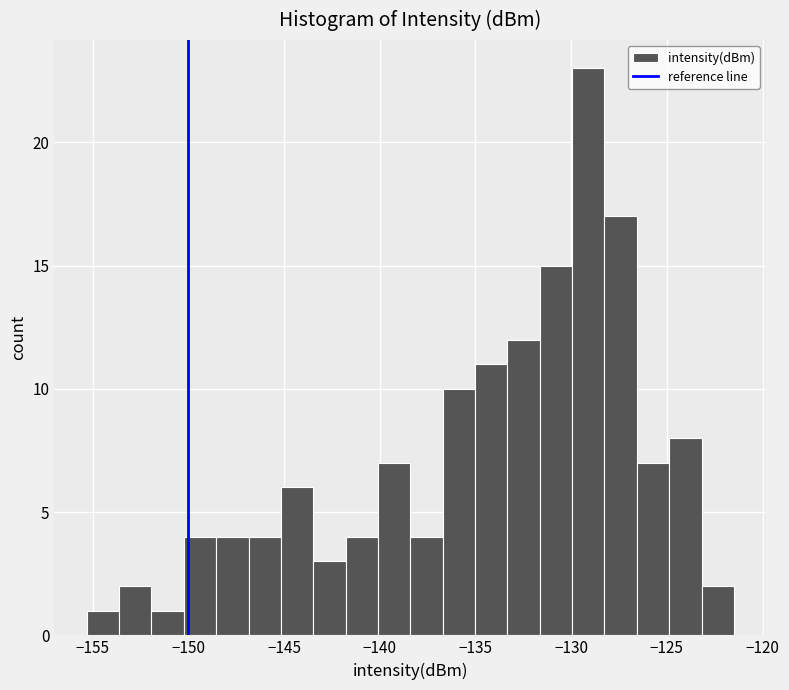

Read against the x-axis, roughly where is the centre of the tallest bar?

-129.0